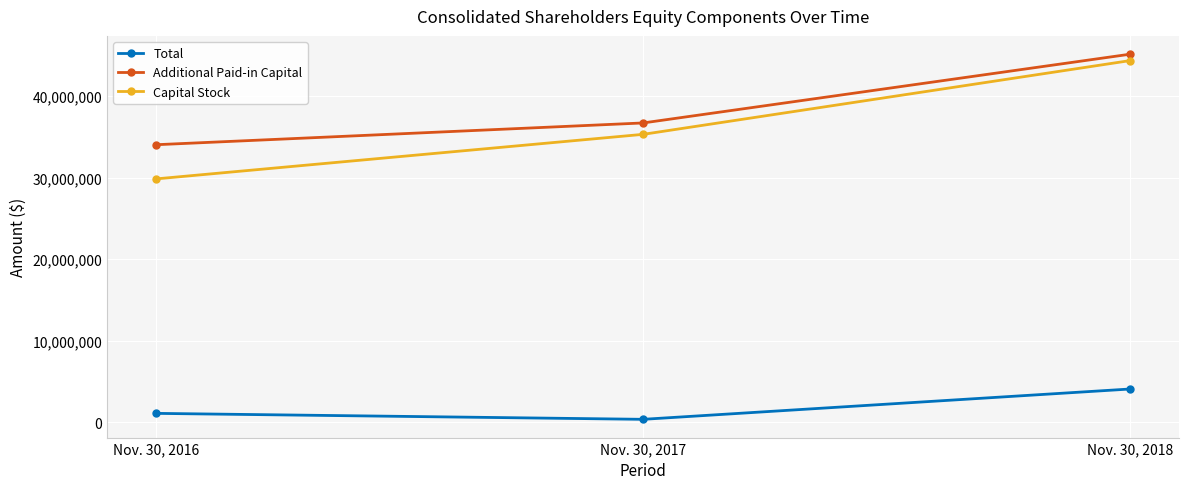

How many lines are shown in the chart?

3